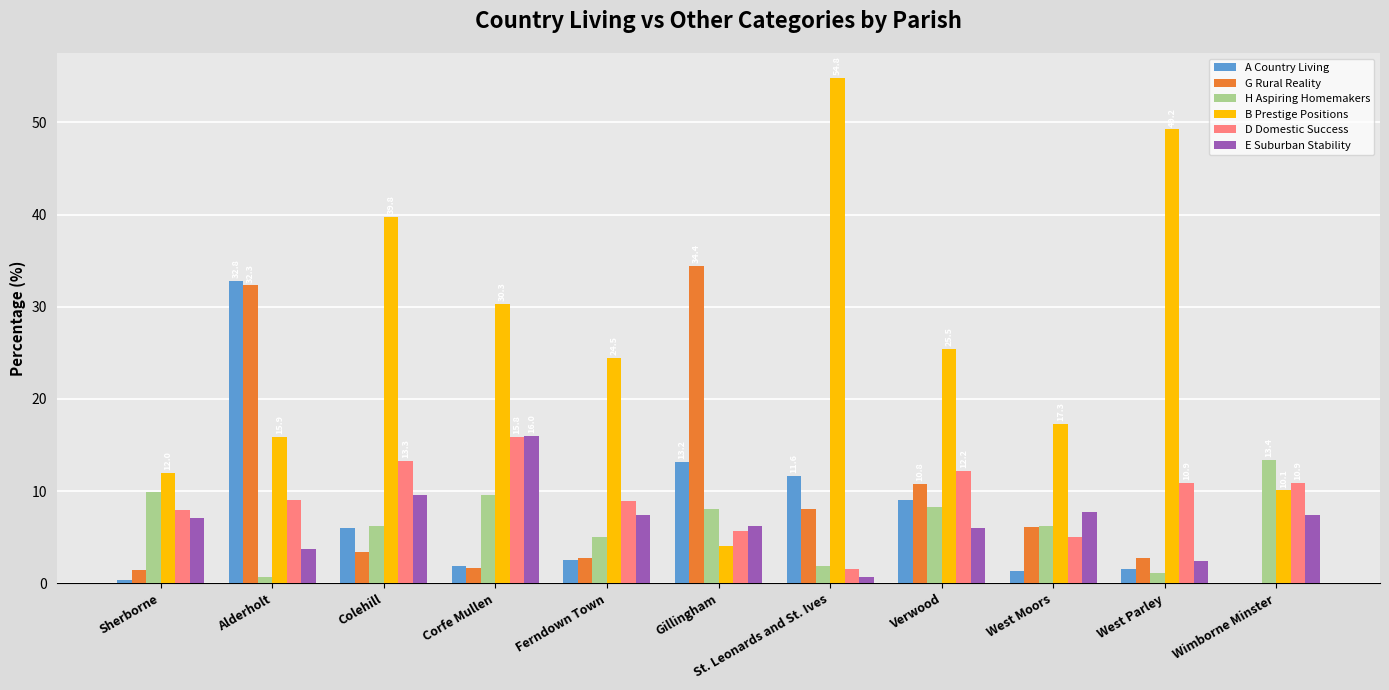

How many data points in E Suburban Stability are above 7?

6